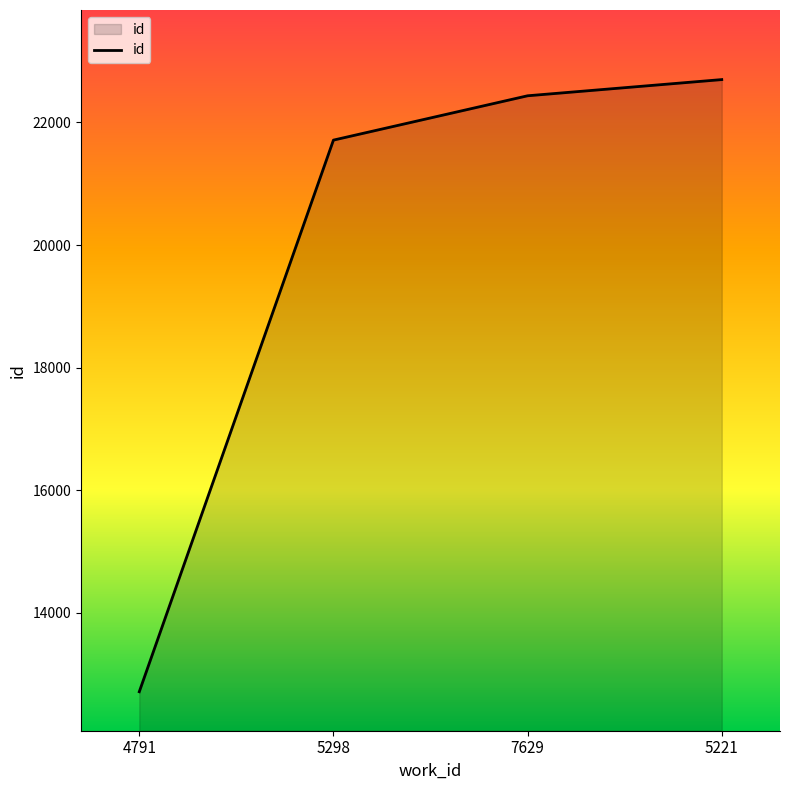

Count the number of data series in this chart.

1